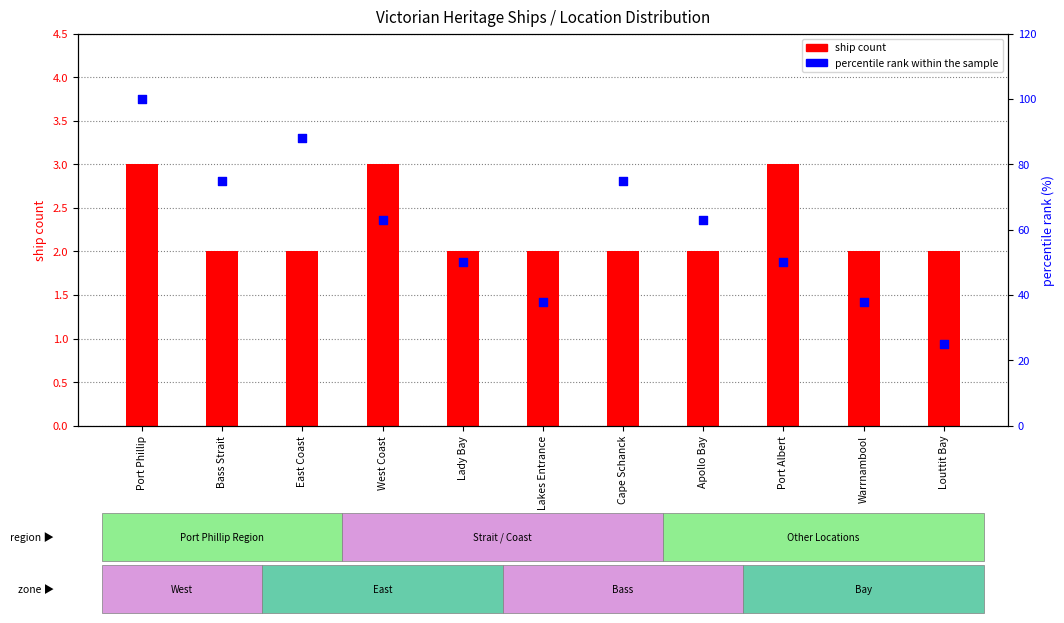

Which series has the largest total across all categories?

percentile rank within the sample